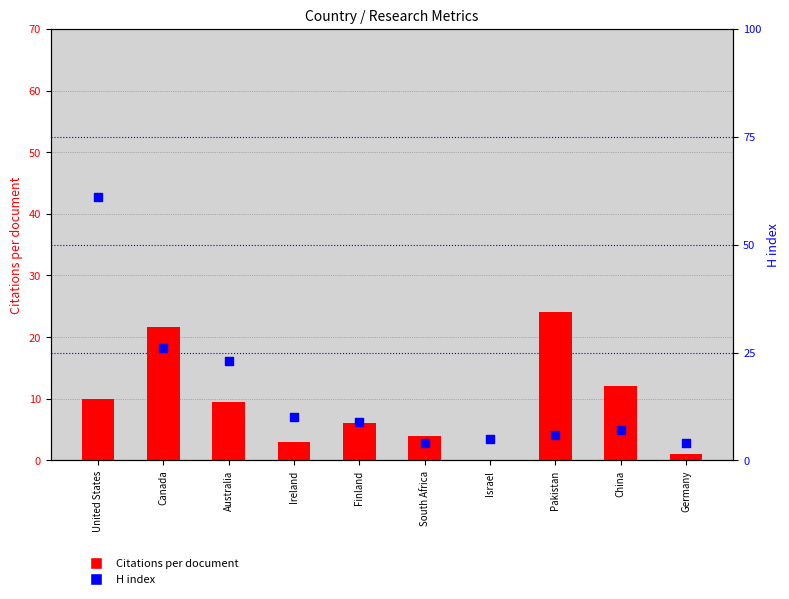

Which series has the largest total across all categories?

H index